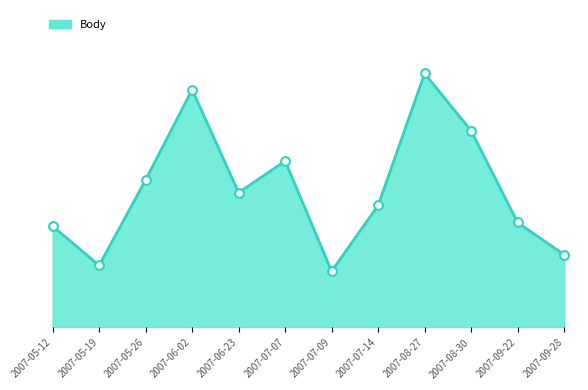

Between 2007-09-28 and 2007-08-27, which is larger?

2007-08-27